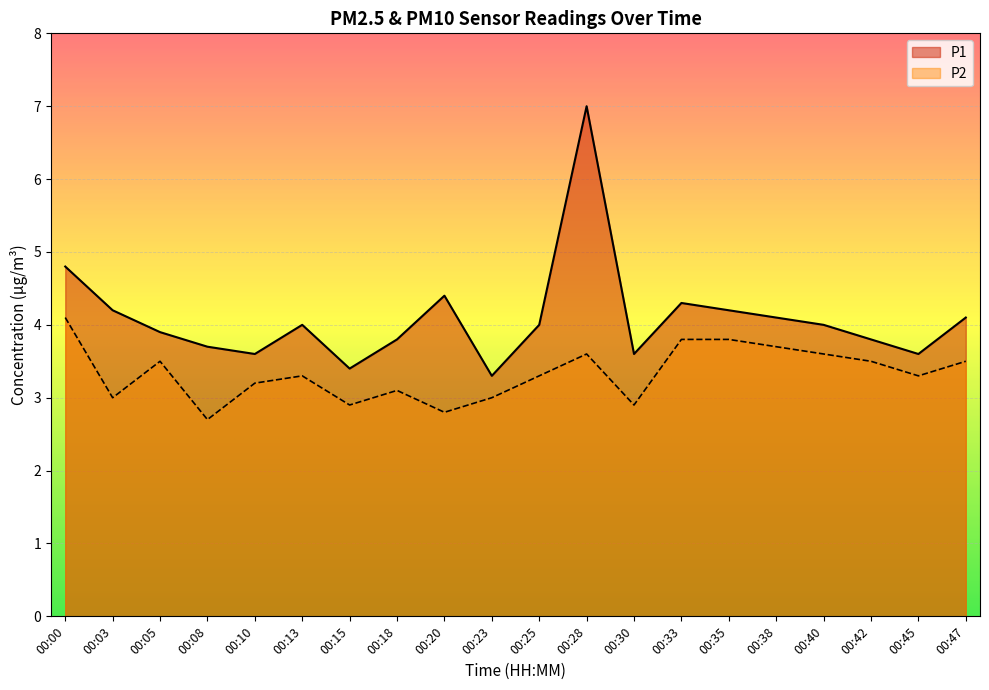

At which label does P2 reach its minimum?

00:08